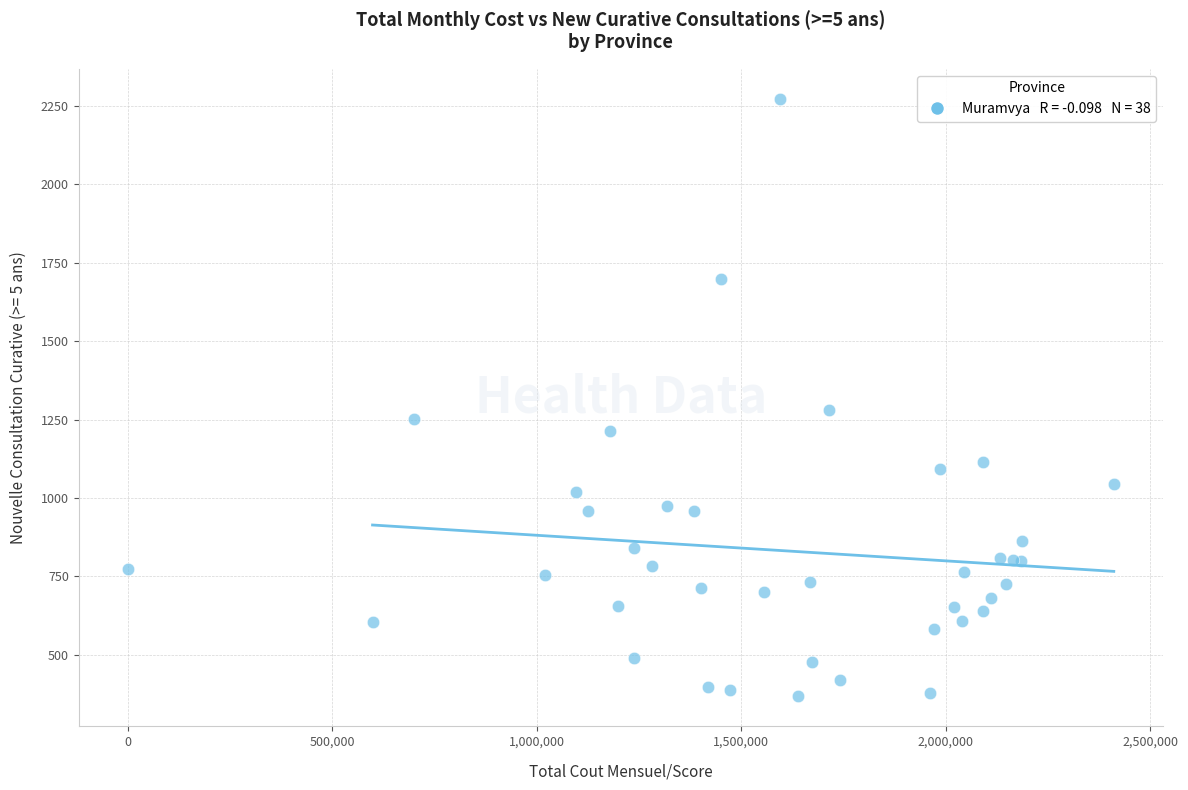

What Y value in the scatter plot is closest to 1320?

1279